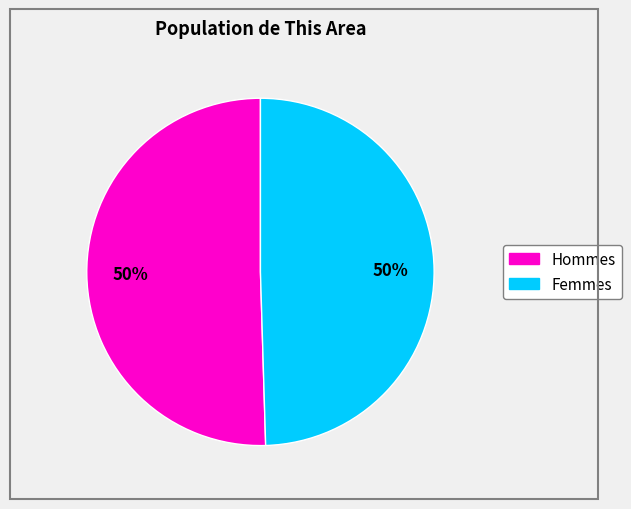

To the nearest percent, what is the average slice percentage?

50%